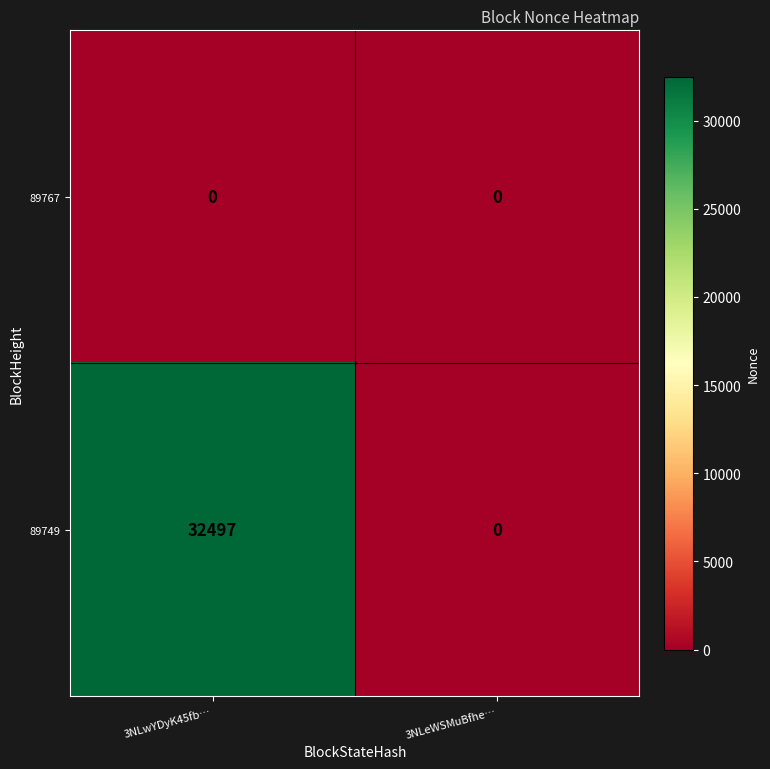

Which series has the largest total across all categories?

89749